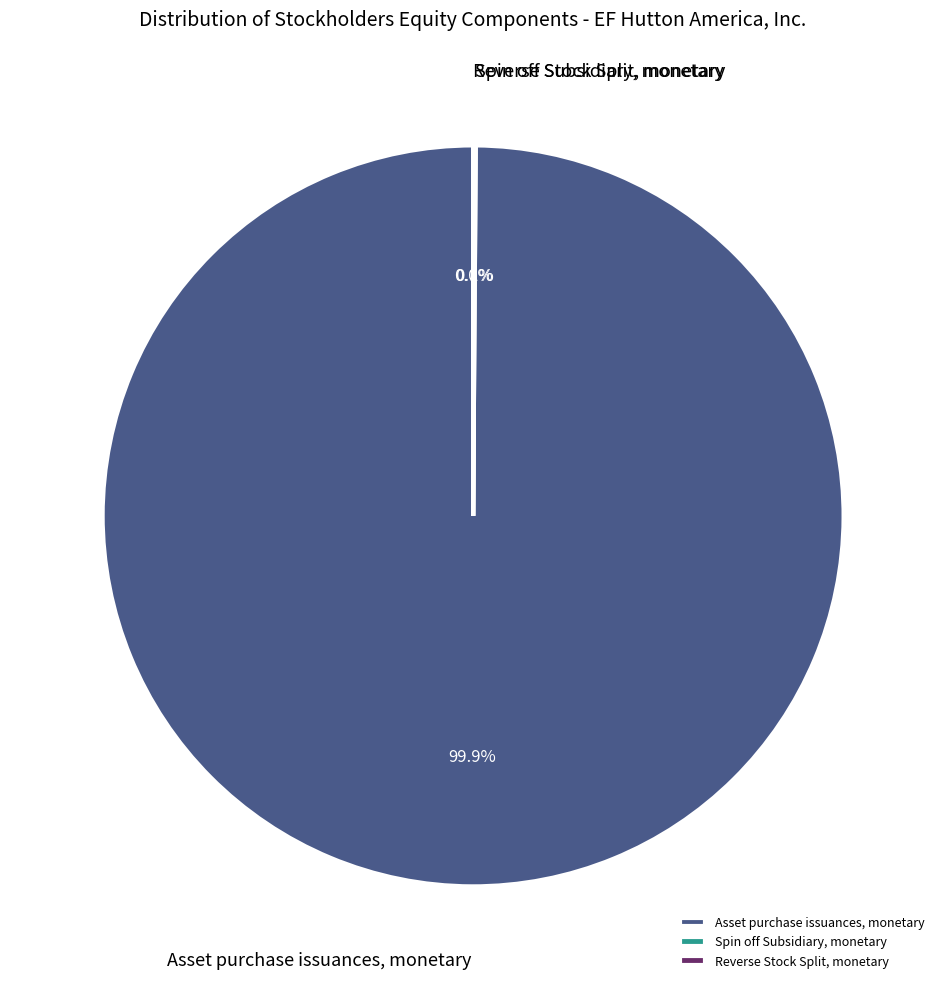

Is there a majority slice in this chart?

Yes